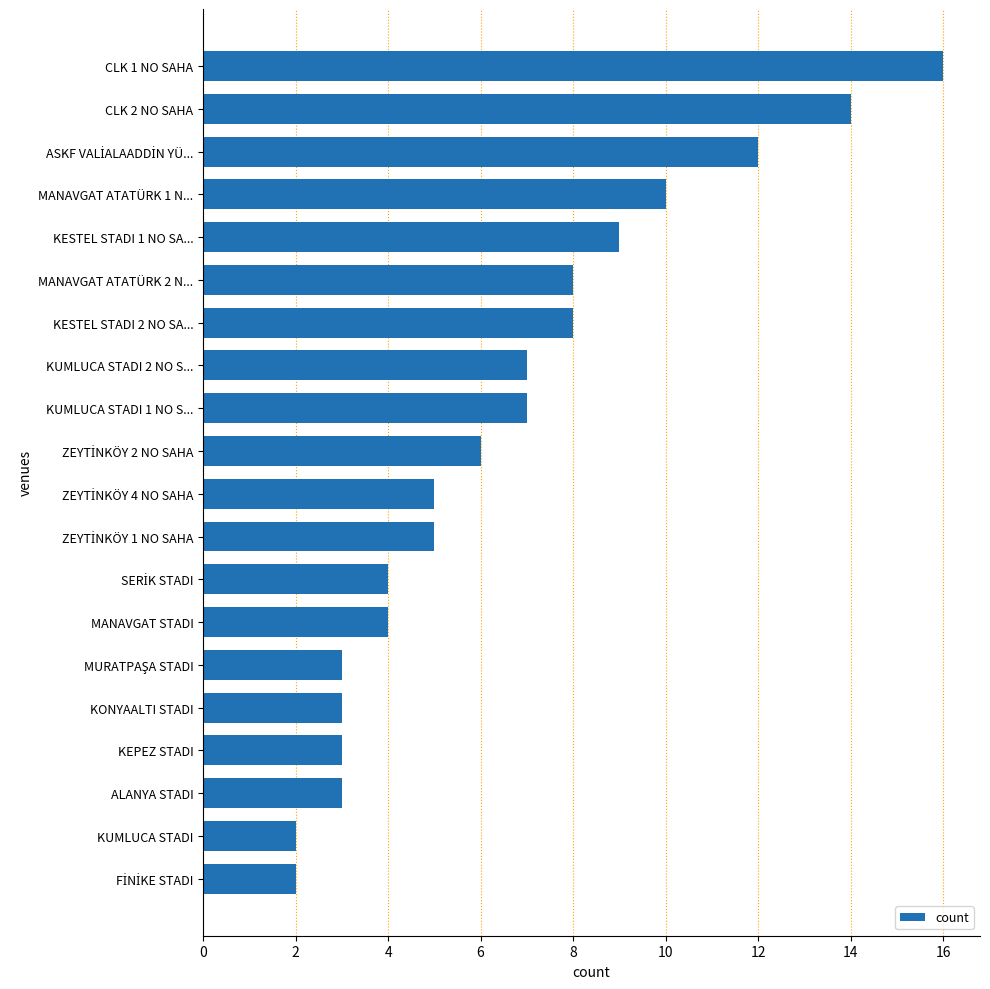

What is the change in value from KUMLUCA STADI 2 NO S... to ALANYA STADI?

-4